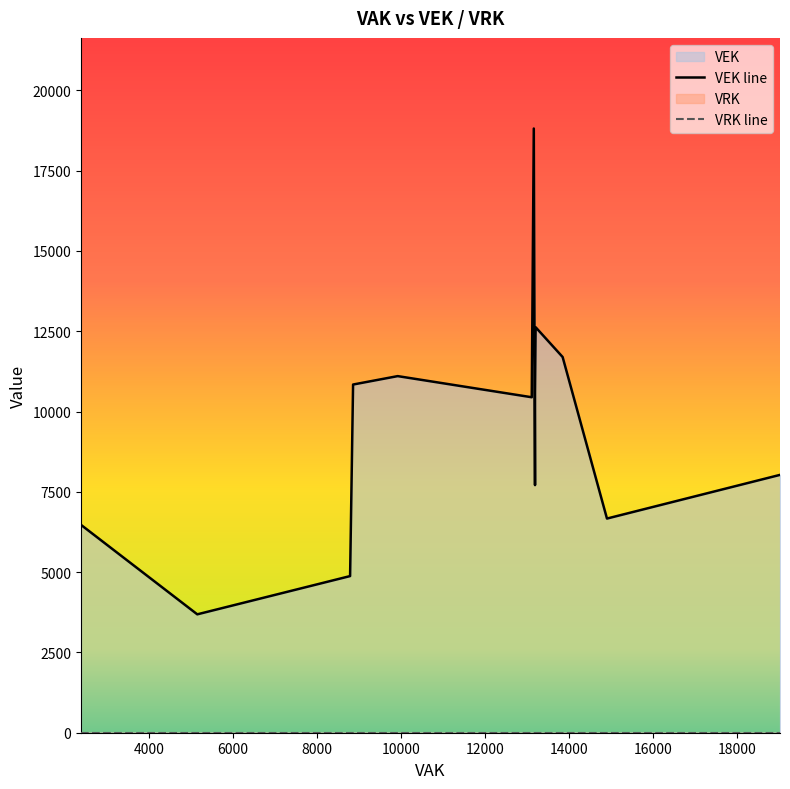

What is the label of the 7th point from the right?

13106